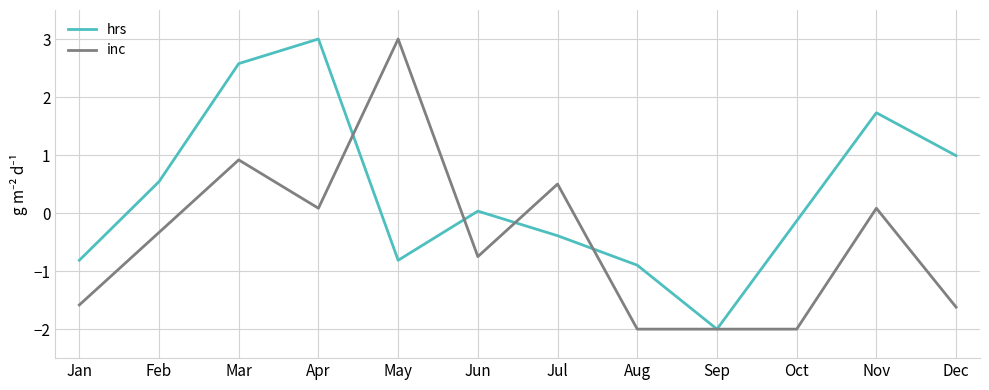

What is the sum of all inc values?

-5.7